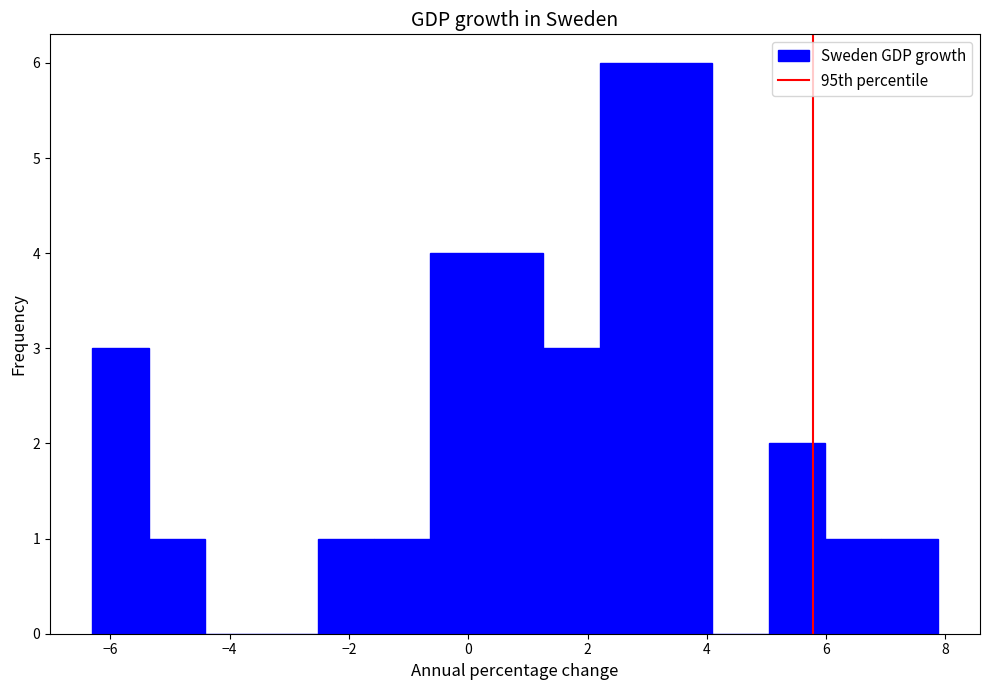

Reading left to right, list every bar in this chart as the range it spans on the x-axis followed by its height. Neither the bar edges nor the heights are printed on the chart, so give them approximately, as read against the axes.

-6.2 to -5.4: 3
-5.4 to -4.4: 1
-4.4 to -3.4: 0
-3.4 to -2.6: 0
-2.6 to -1.6: 1
-1.6 to -0.6: 1
-0.6 to 0.4: 4
0.4 to 1.2: 4
1.2 to 2.2: 3
2.2 to 3.2: 6
3.2 to 4.0: 6
4.0 to 5.0: 0
5.0 to 6.0: 2
6.0 to 7.0: 1
7.0 to 7.8: 1